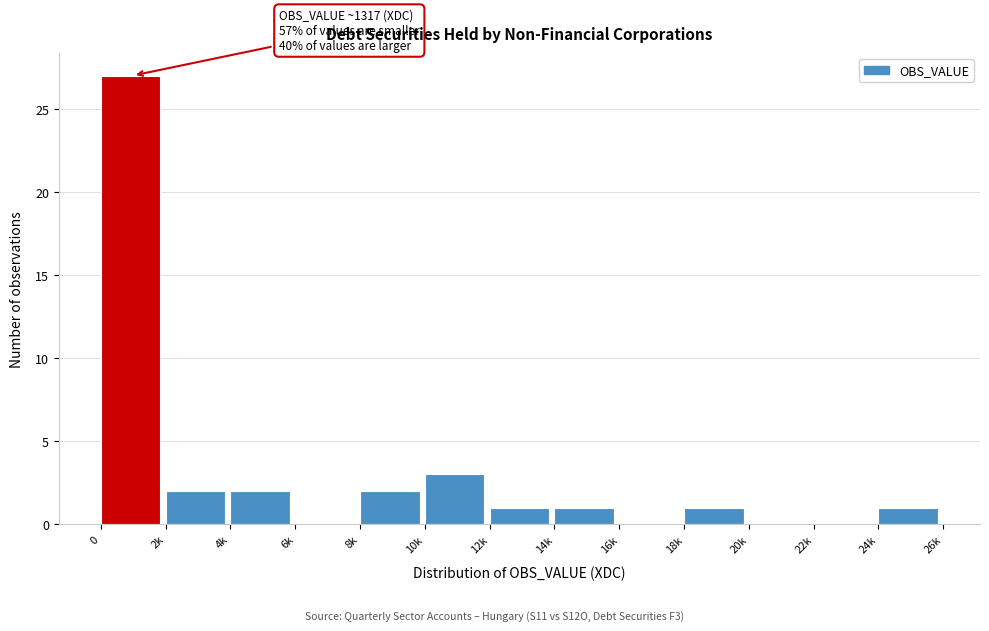

Reading left to right, transcribe all the data shown in this chart.

0=27	2k=2	4k=2	6k=0	8k=2	10k=3	12k=1	14k=1	16k=0	18k=1	20k=0	22k=0	24k=1